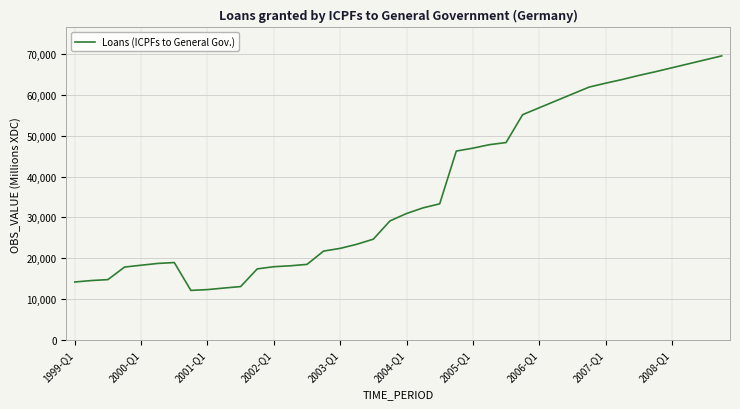

What is the difference between the maximum and minimum values?

57490